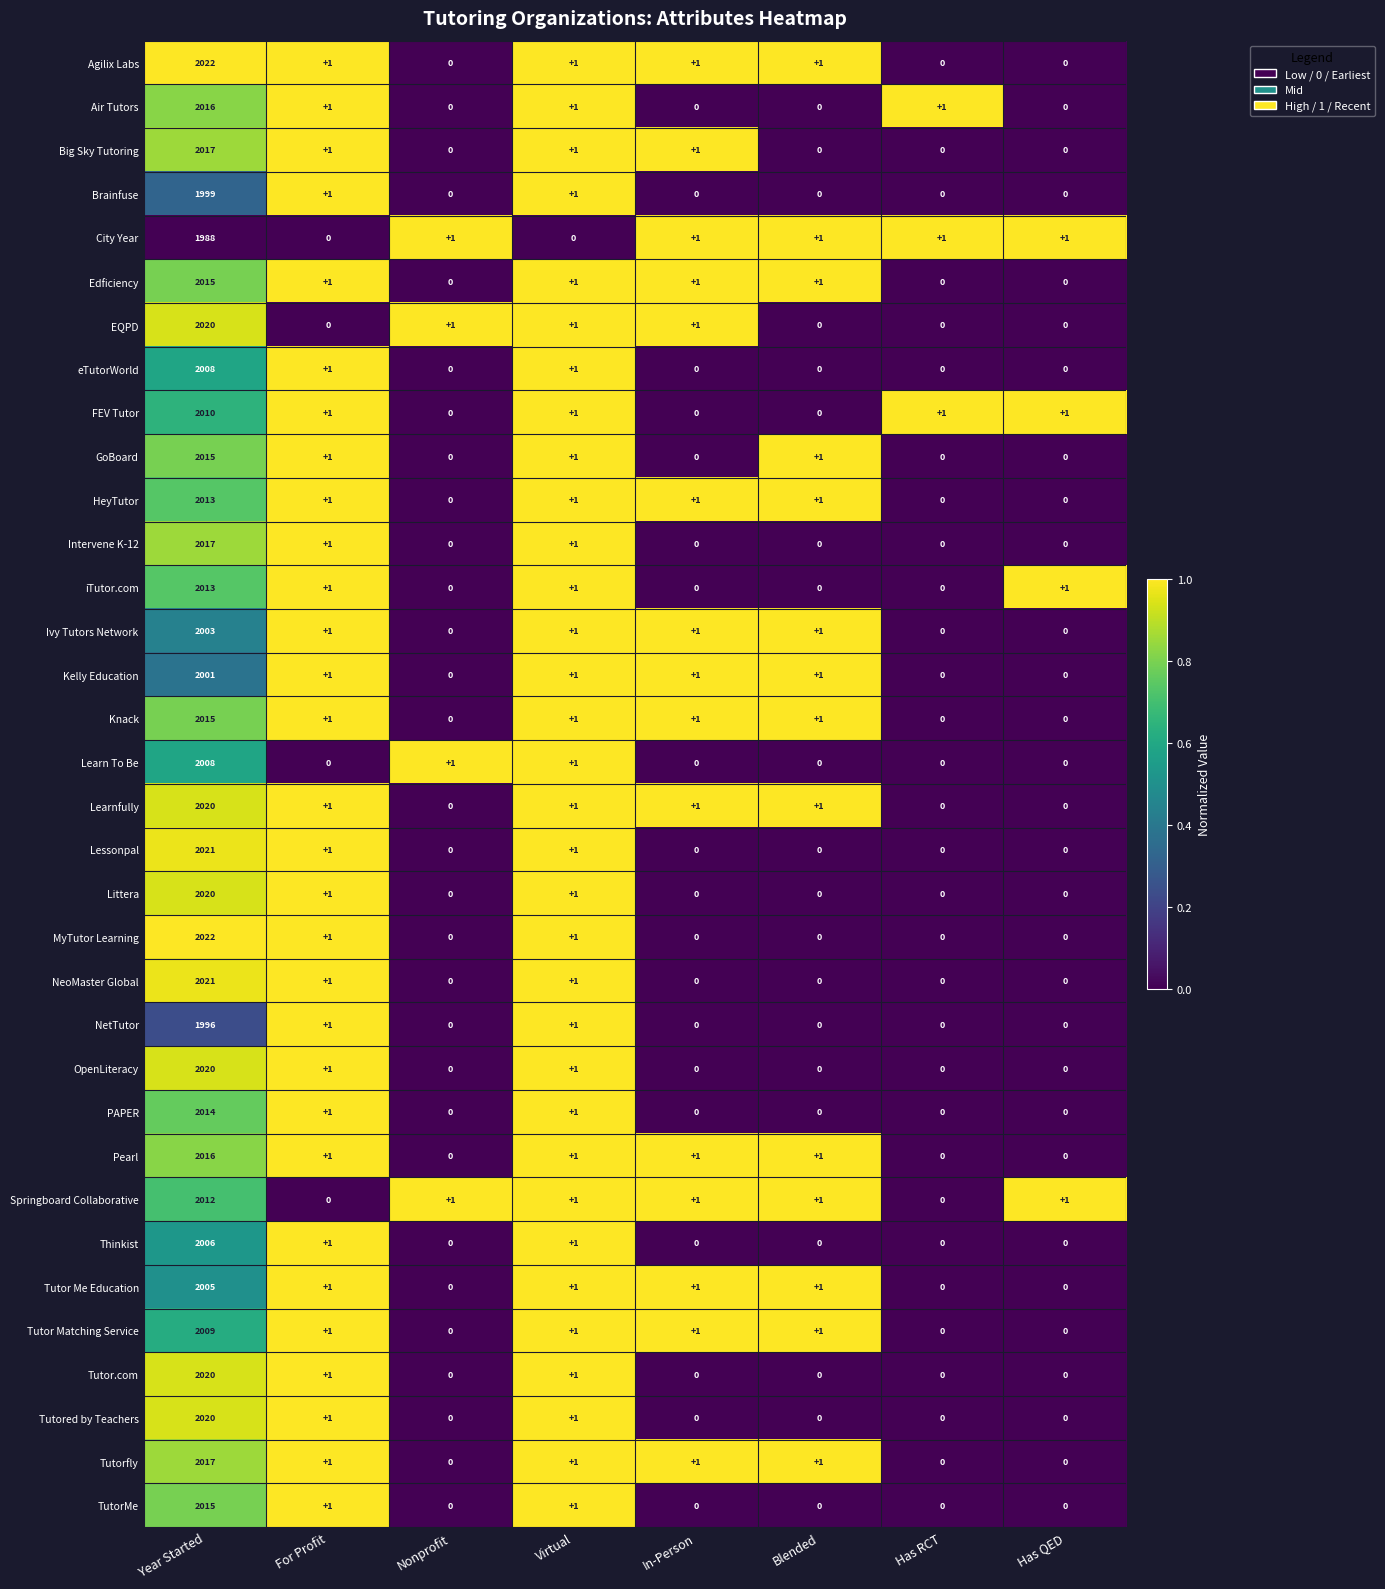

What is the average value of the eTutorWorld series?

251